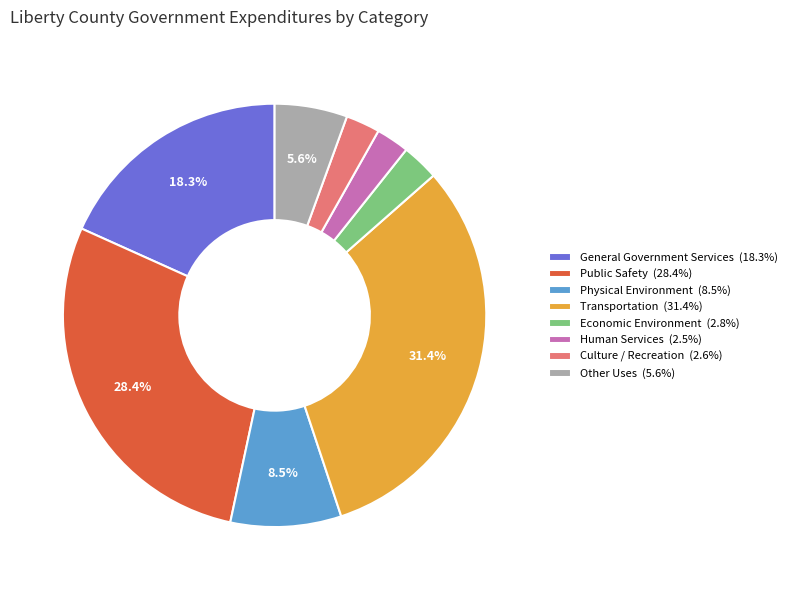

What percentage is NOT represented by Transportation?

68.6%